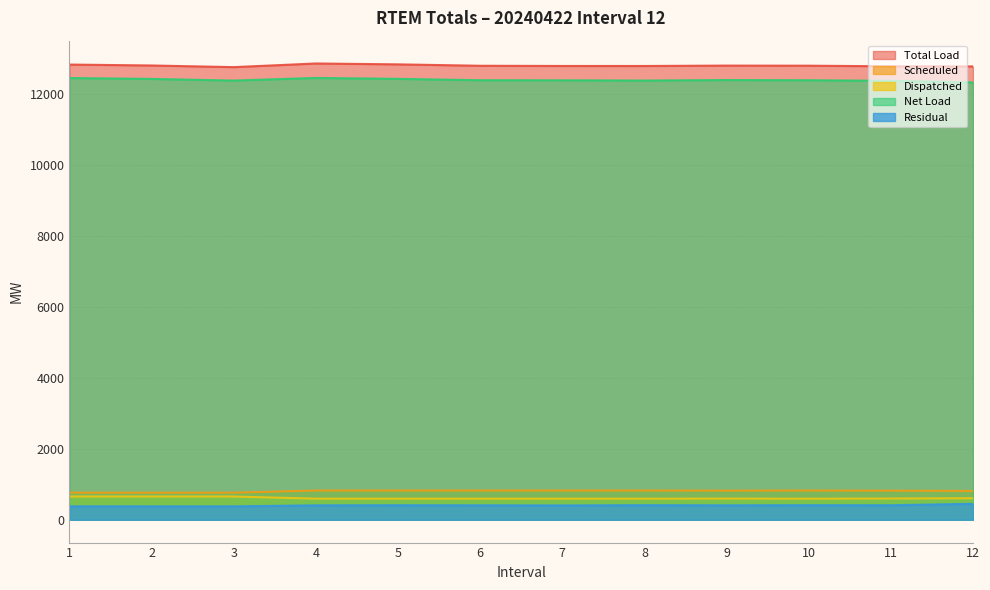

True or false: Residual and Total Load intersect in this chart.

False